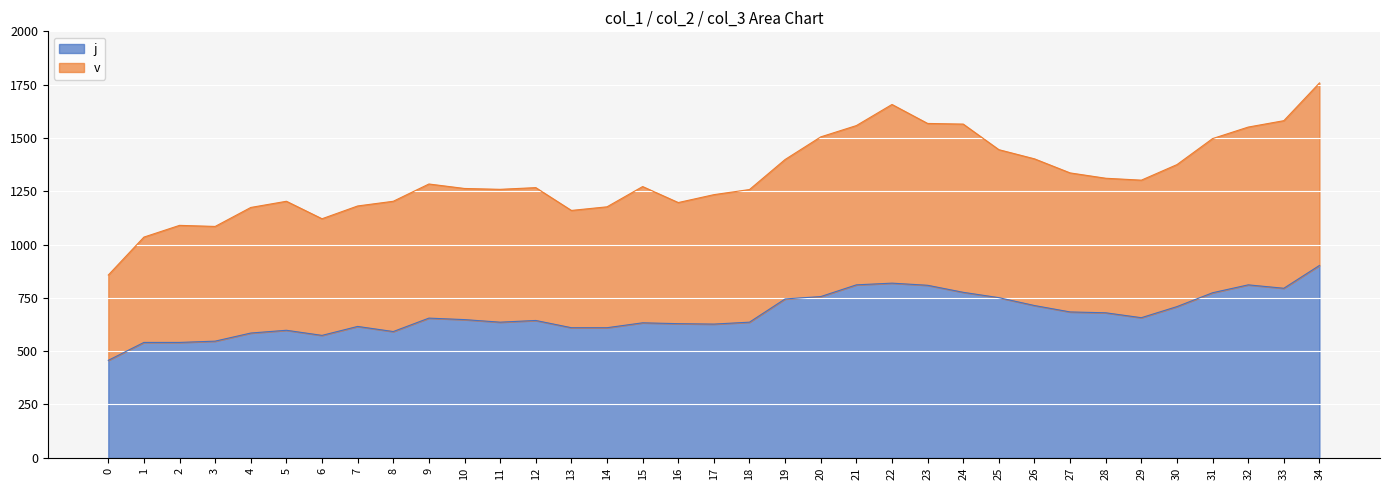

Does the chart display data point markers on the line(s)?

No